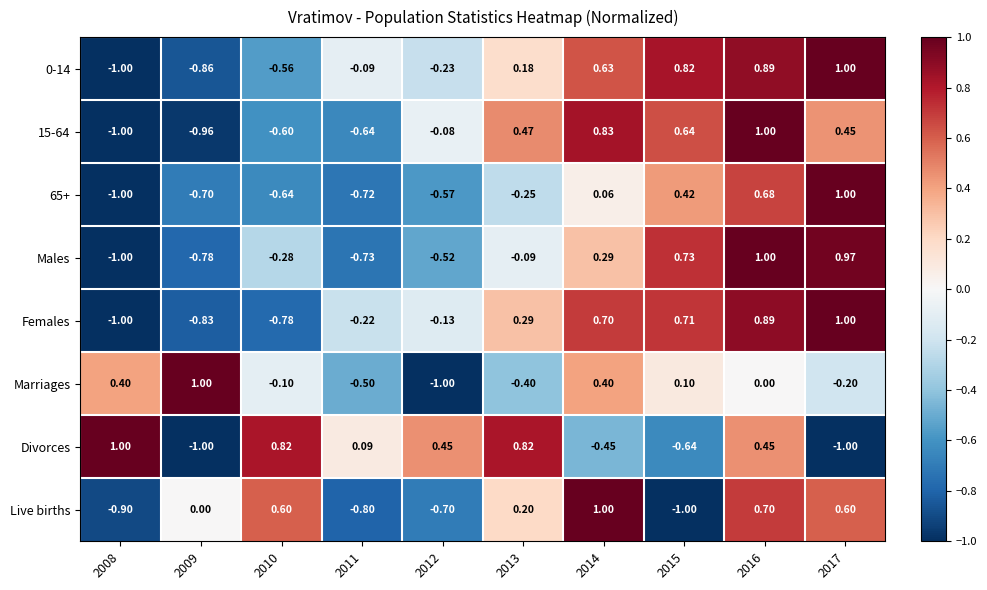

Between 2012 and 2013, which series saw the biggest shift?

Live births